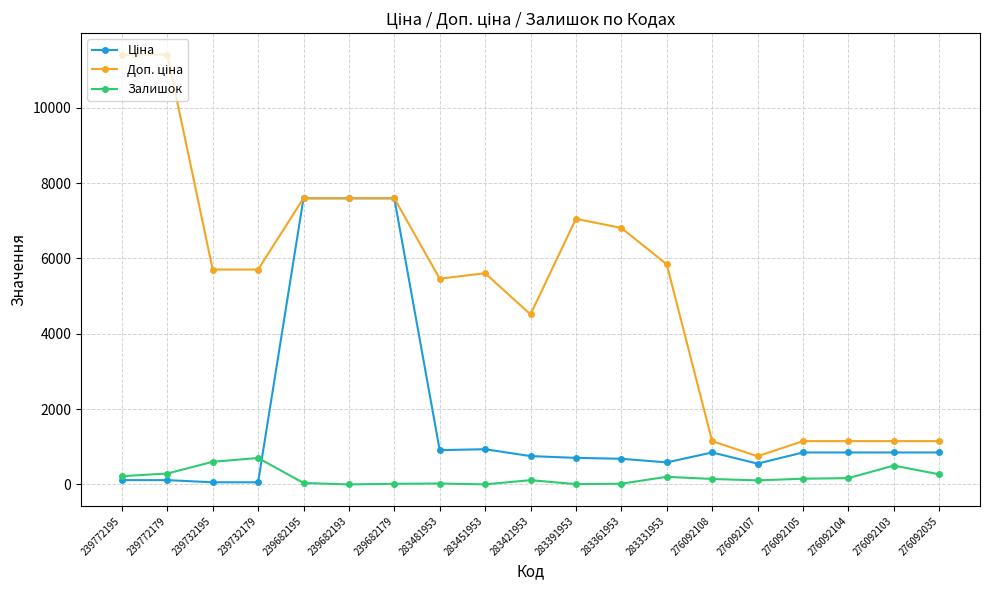

What is the maximum value shown in the chart?

11410.0